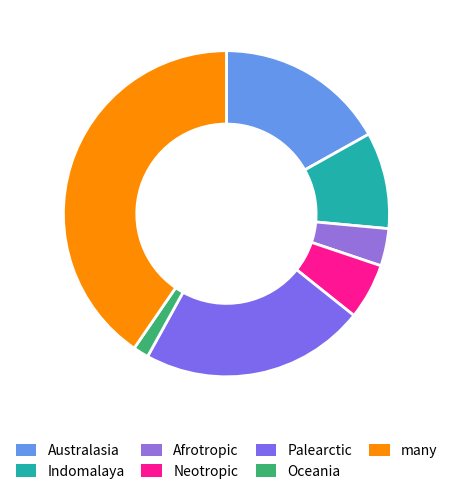

Count the number of slices in the pie.

7